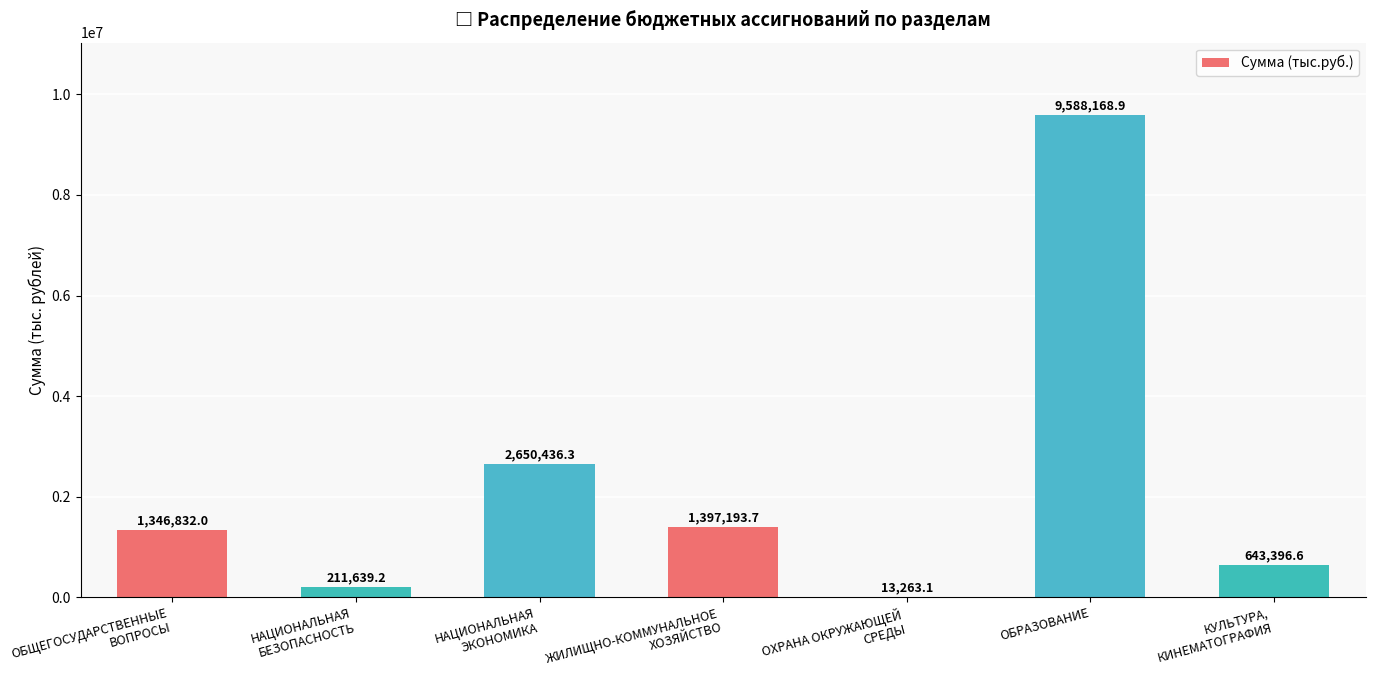

What is the maximum value shown in the chart?

9588168.9